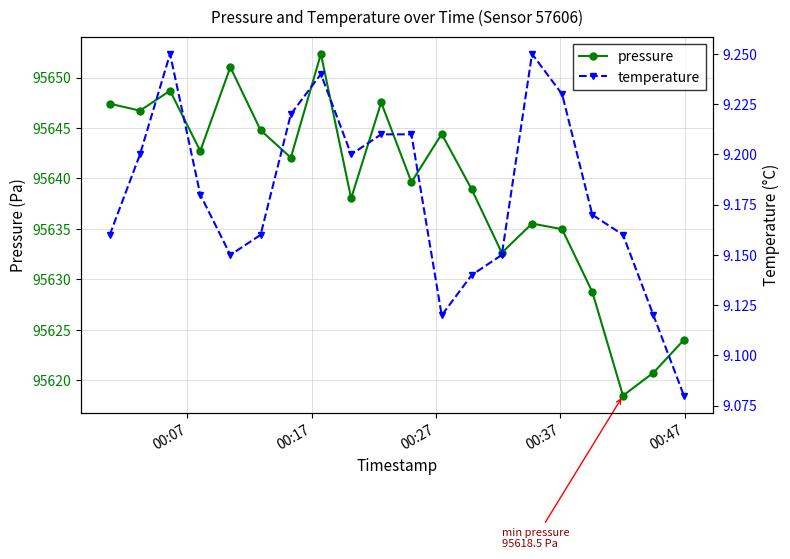

What is the smallest value displayed?

9.1